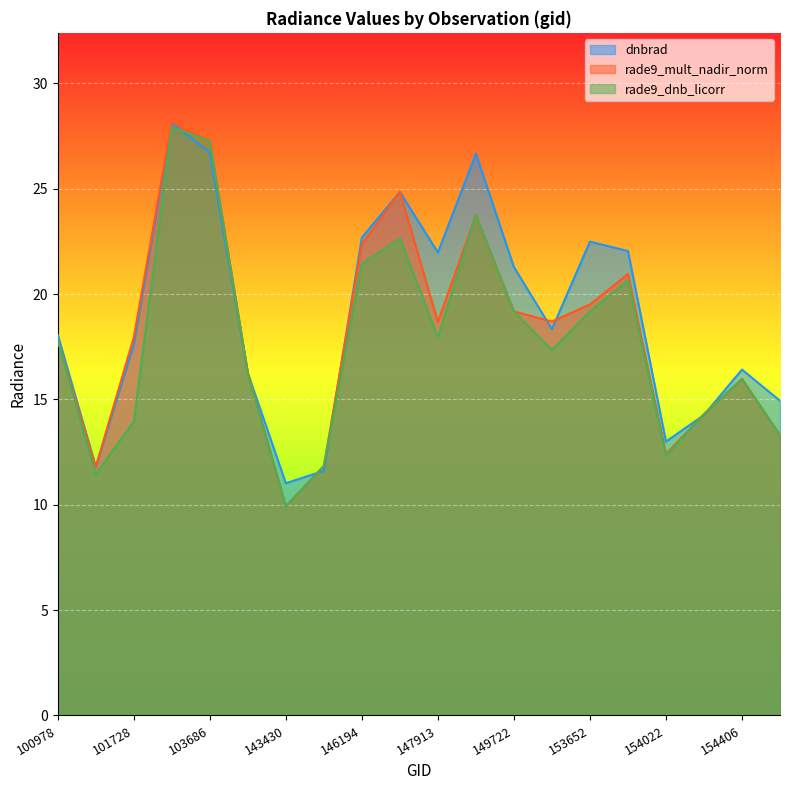

How many interior local valleys does the dnbrad series have?

5